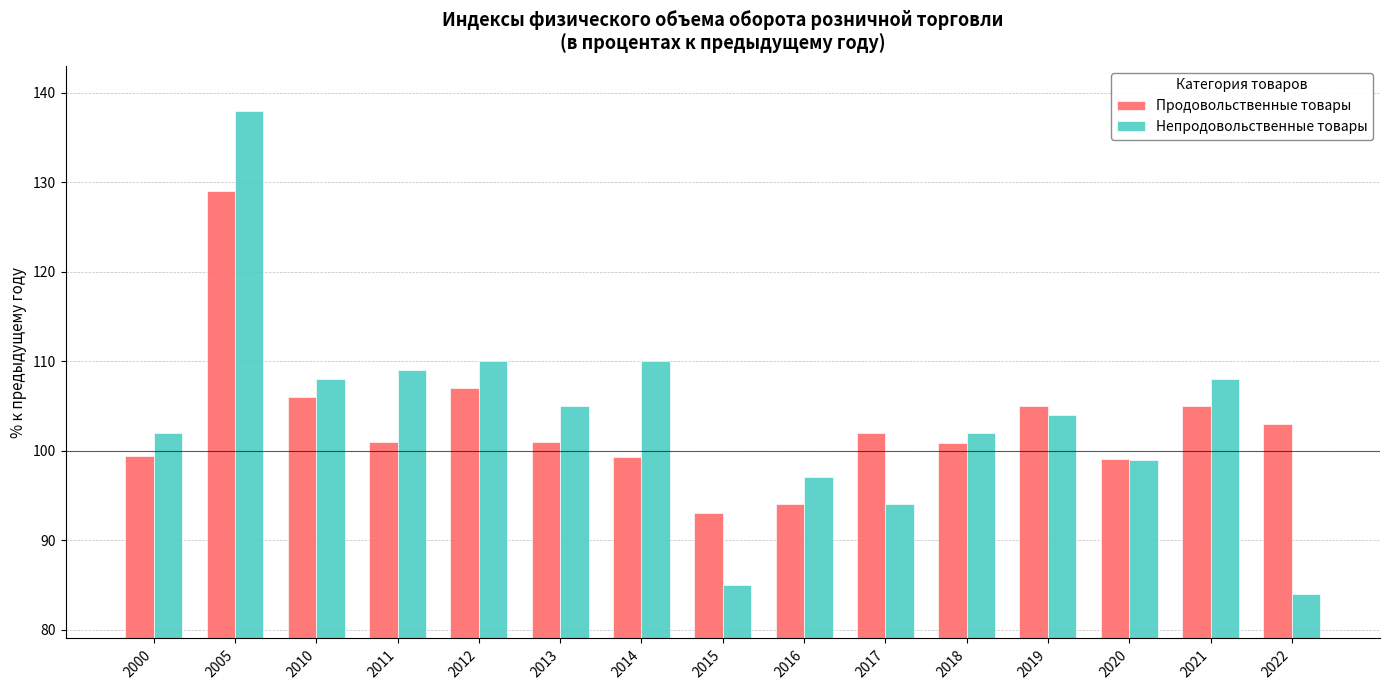

What is the sum of the Продовольственные товары values at 2013 and 2010?

207.0